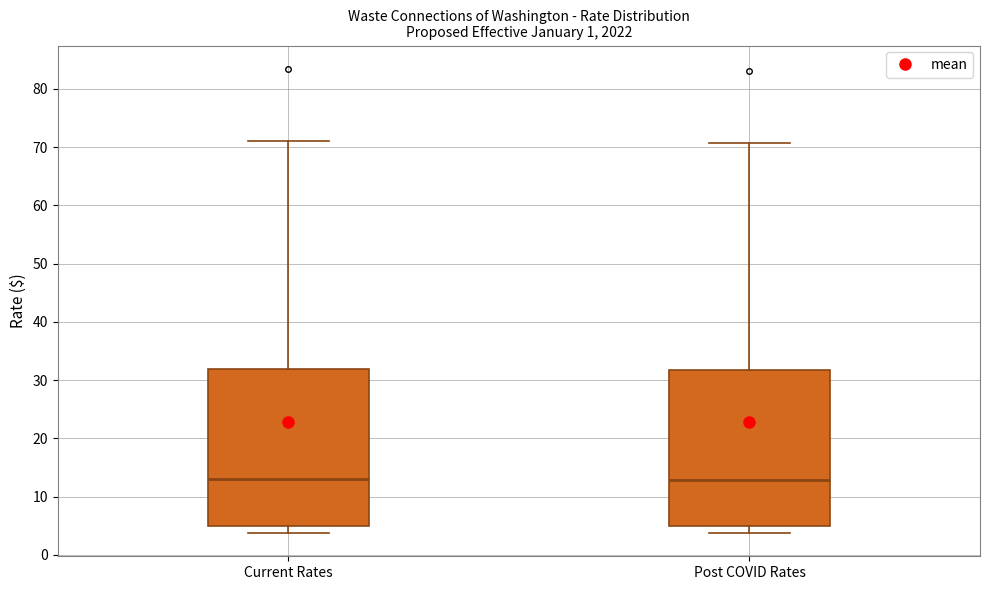

Reading left to right, transcribe this box plot: for each box, give where its median line is, the range the box spans, and where its two whiskers end, as read against the y-axis. The values are not printed on the chart, so give them approximately, as read against the axis.

Current Rates: median 13, box 5 to 32, whiskers 4 to 71
Post COVID Rates: median 13, box 5 to 32, whiskers 4 to 71